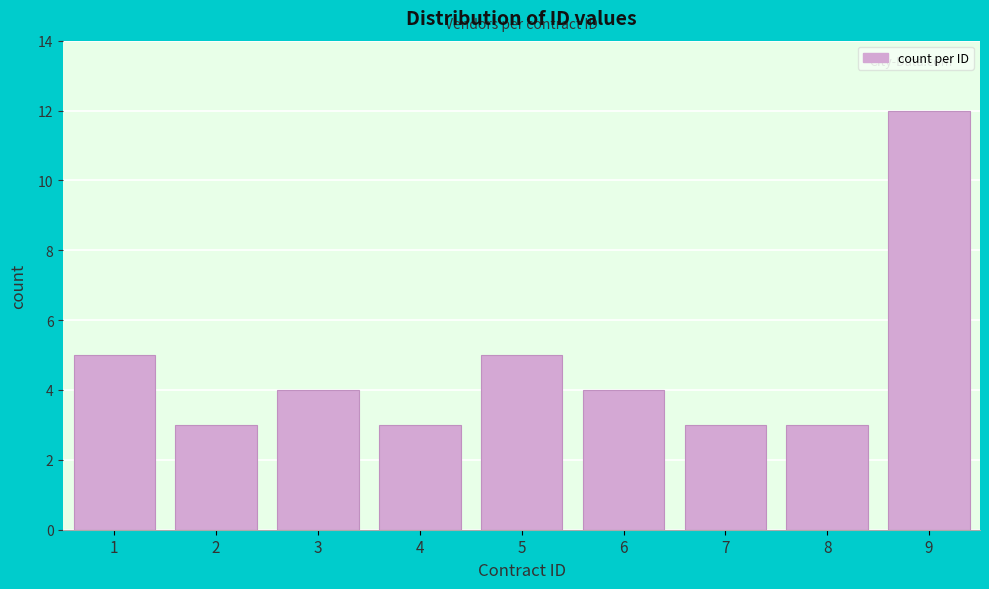

Reading left to right, extract all data points from this chart.

5	3	4	3	5	4	3	3	12